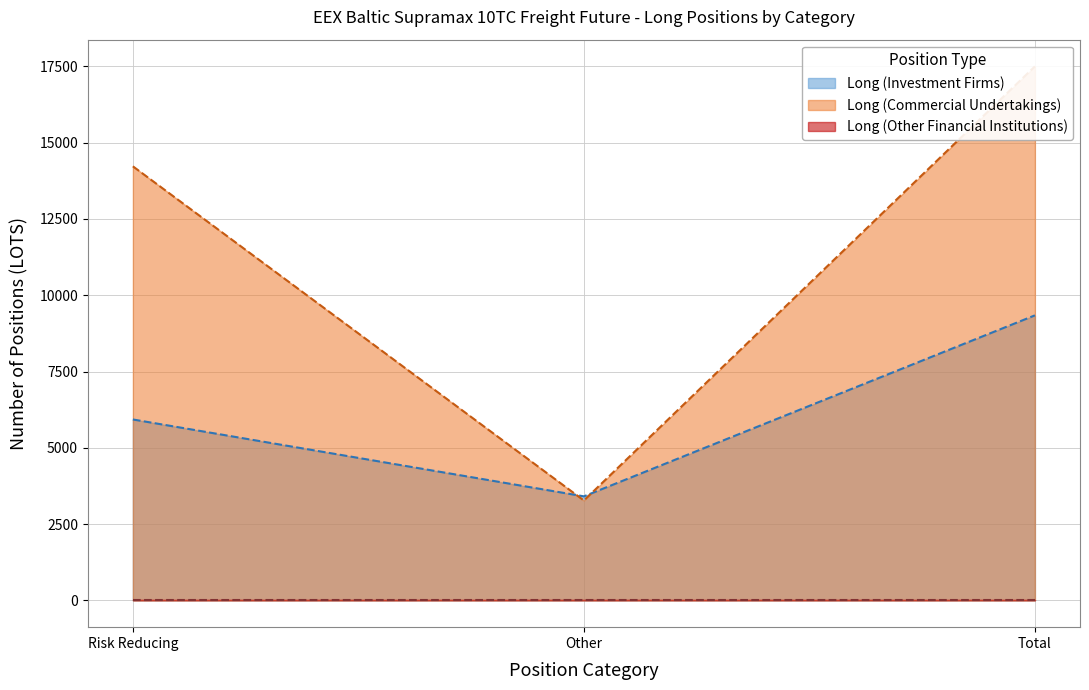

What is the total value across all series at Other?

6686.2